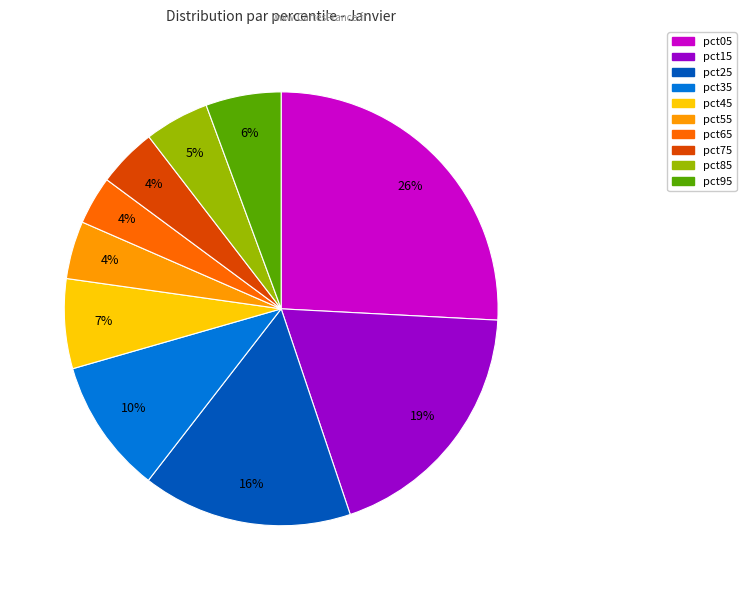

Which slice is the largest?

pct05